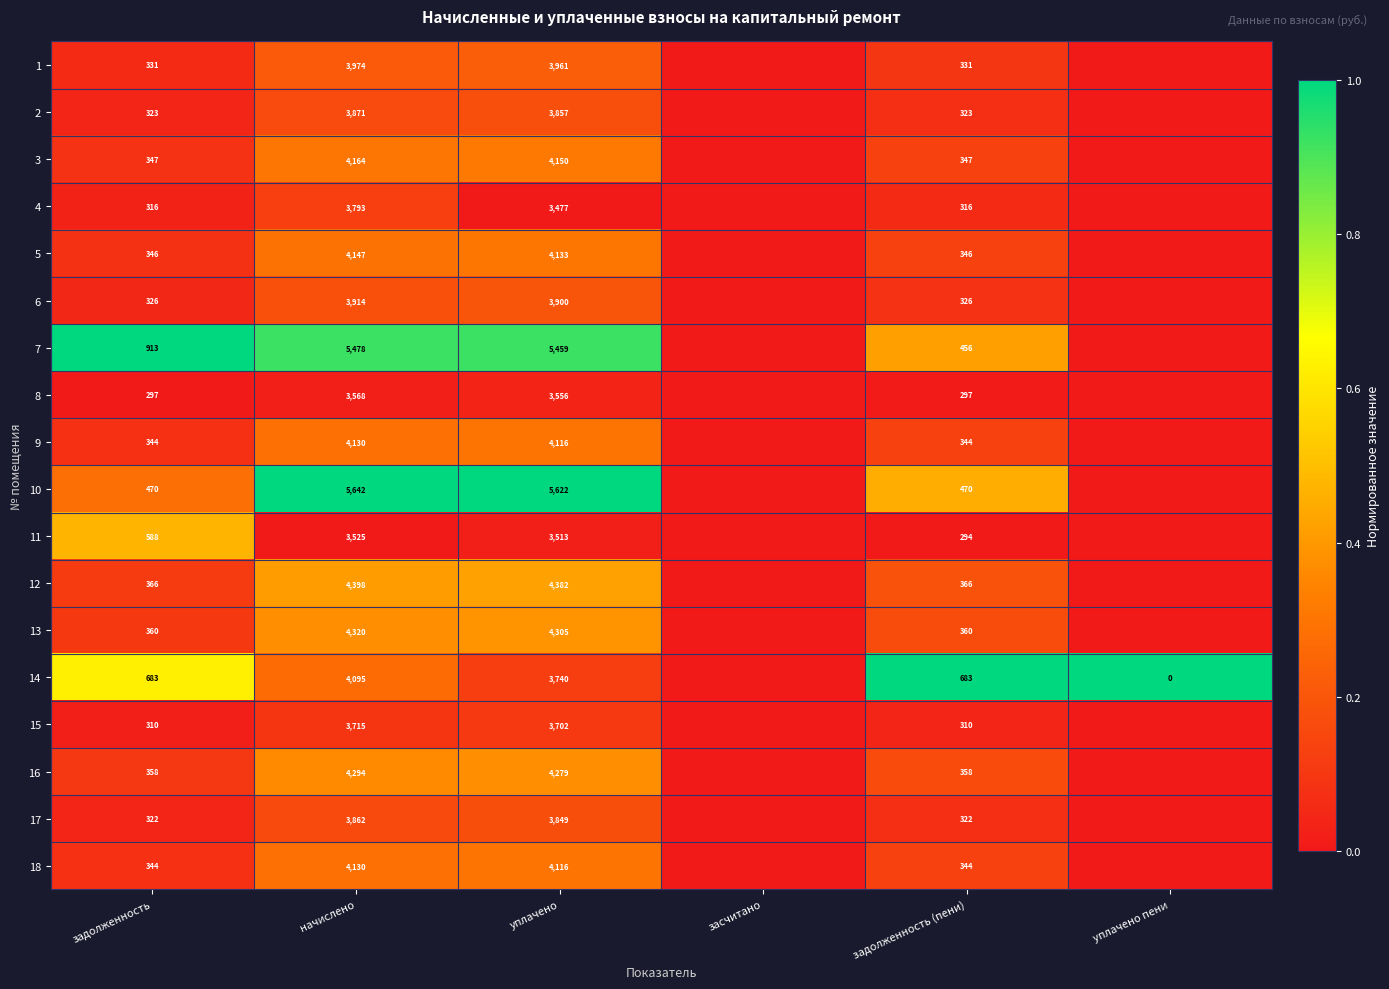

The value of 10 at уплачено is 0.5. True or false?

False